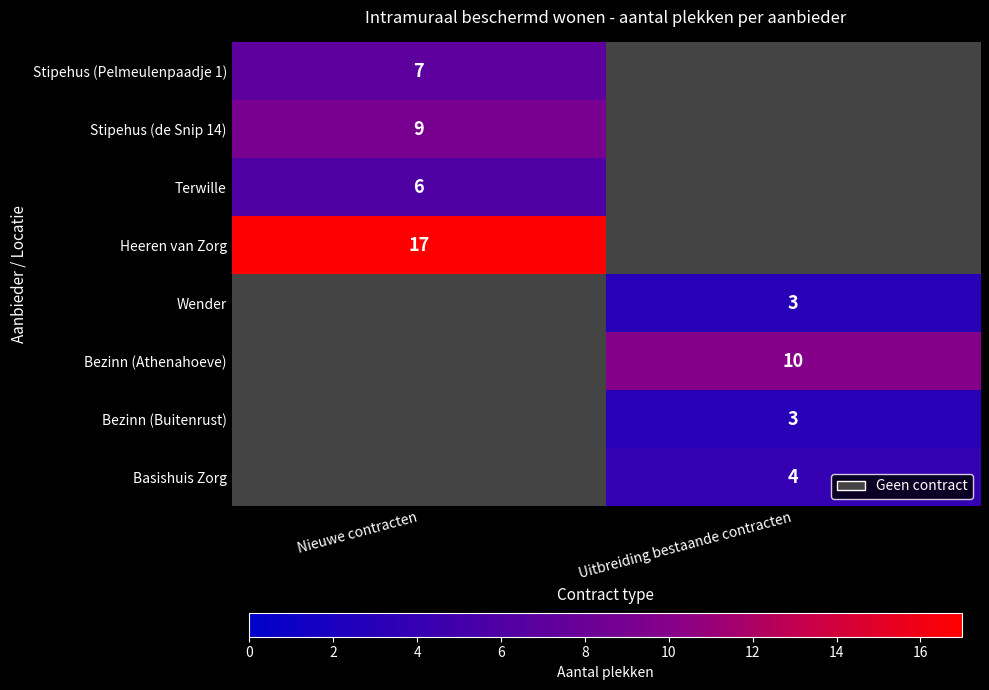

True or false: Basishuis Zorg has a value of 6 at Uitbreiding bestaande contracten.

False